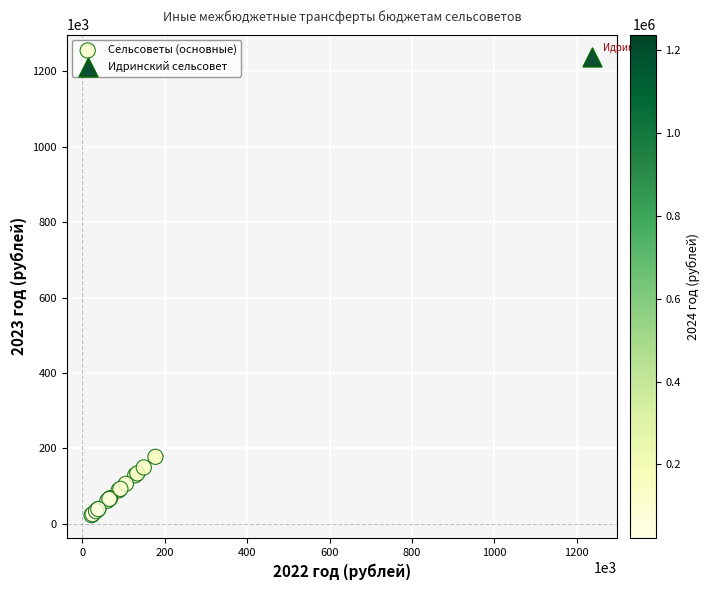

What are all the series names shown in the legend?

Сельсоветы (основные), Идринский сельсовет